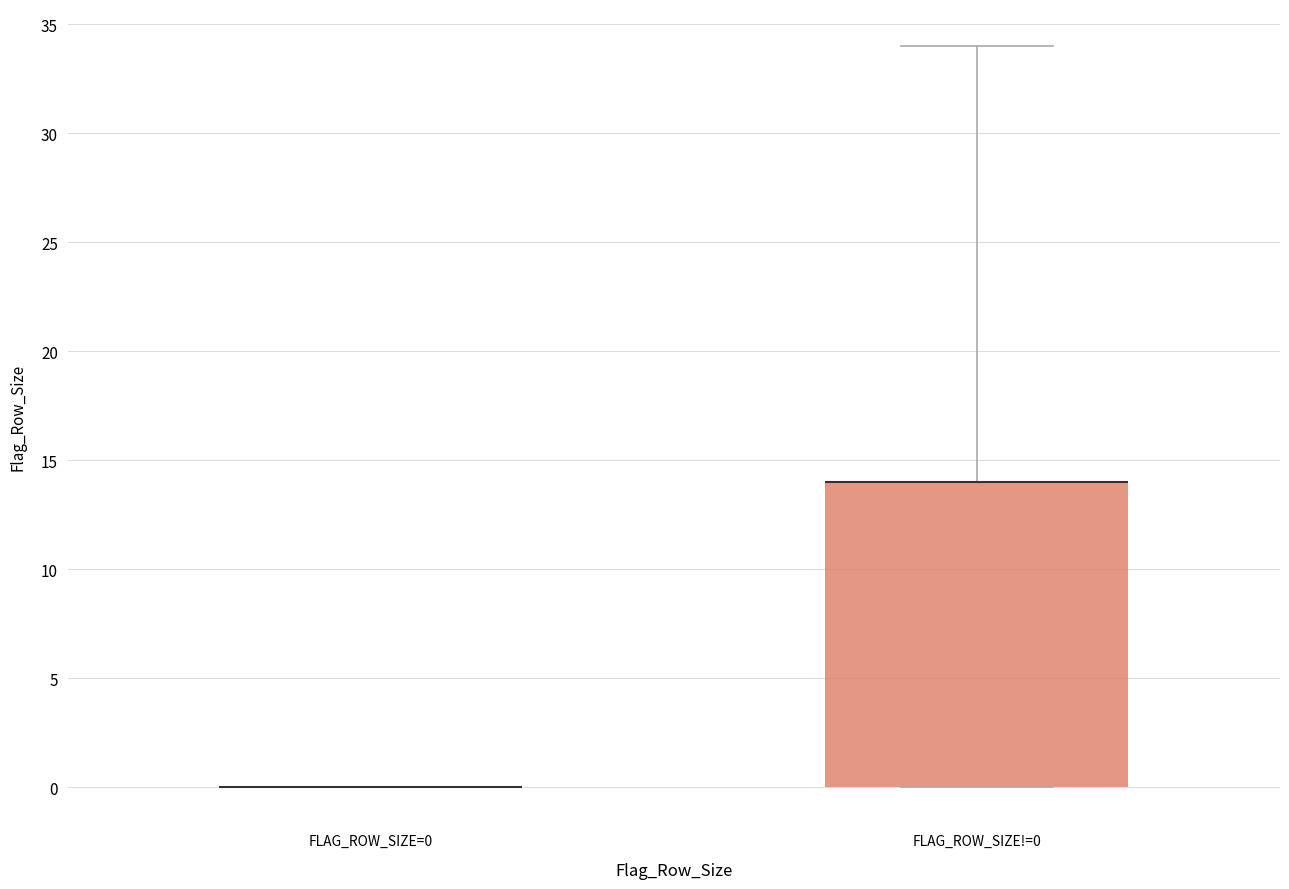

Reading left to right, read every box against the y-axis: the position of its median line, the range the box covers, and the ends of its whiskers. The values are not printed on the chart, so give them approximately, as read against the axis.

FLAG_ROW_SIZE=0: box collapsed to a line at 0, whiskers 0 to 0
FLAG_ROW_SIZE!=0: median 14 (drawn on the box's upper edge), box 0 to 14, whiskers 0 to 34